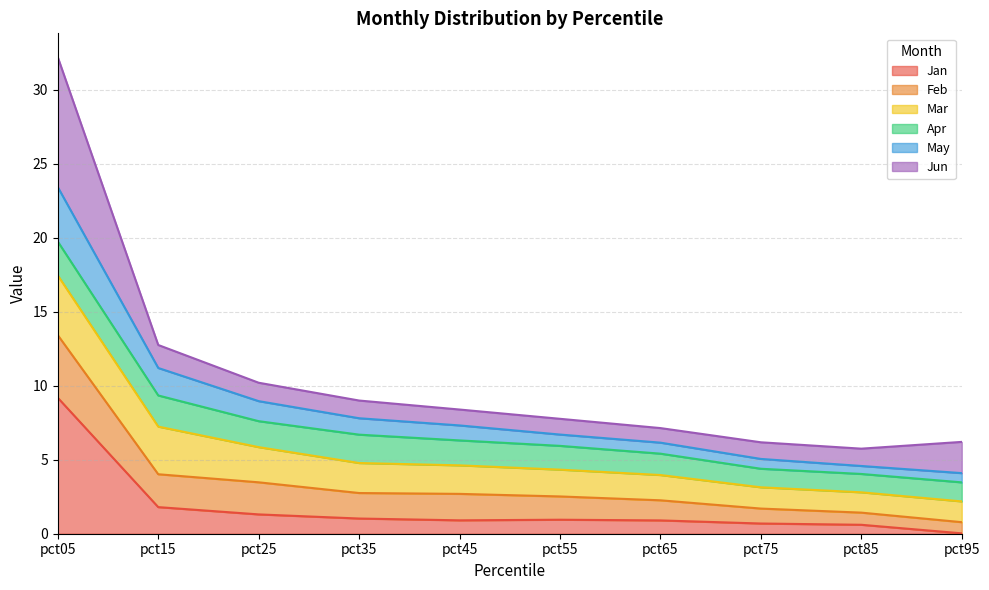

What is the total value across all series at pct55?

7.8